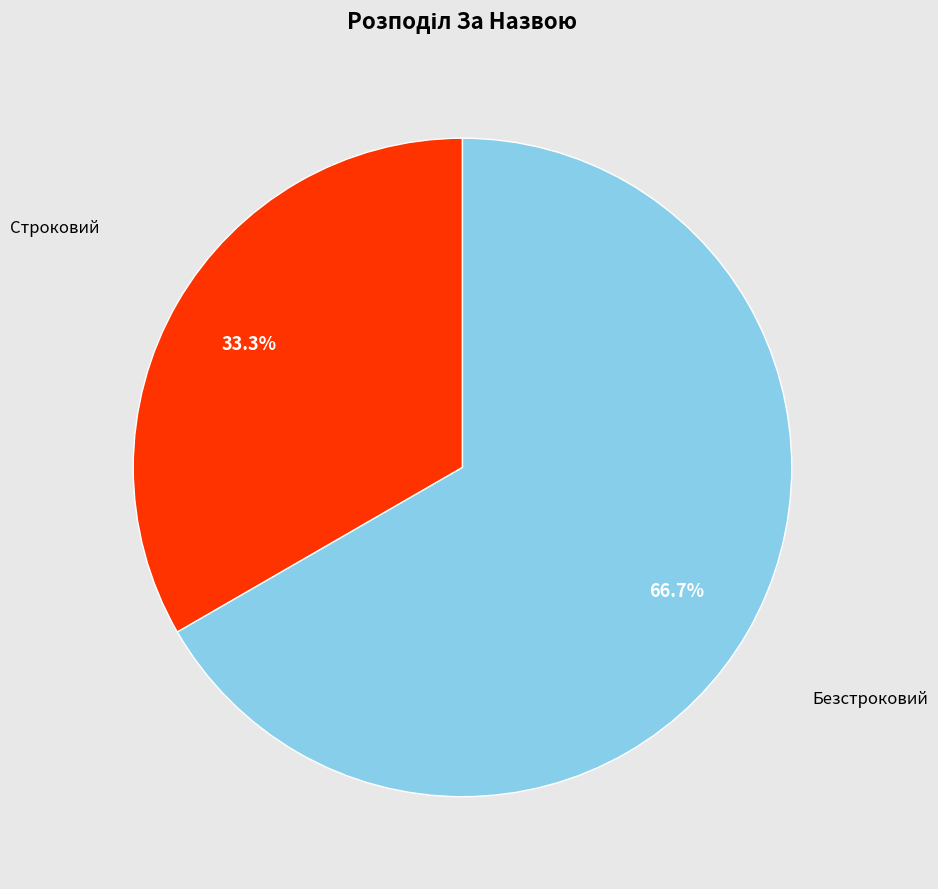

Is there any slice that represents more than half of the pie?

Yes